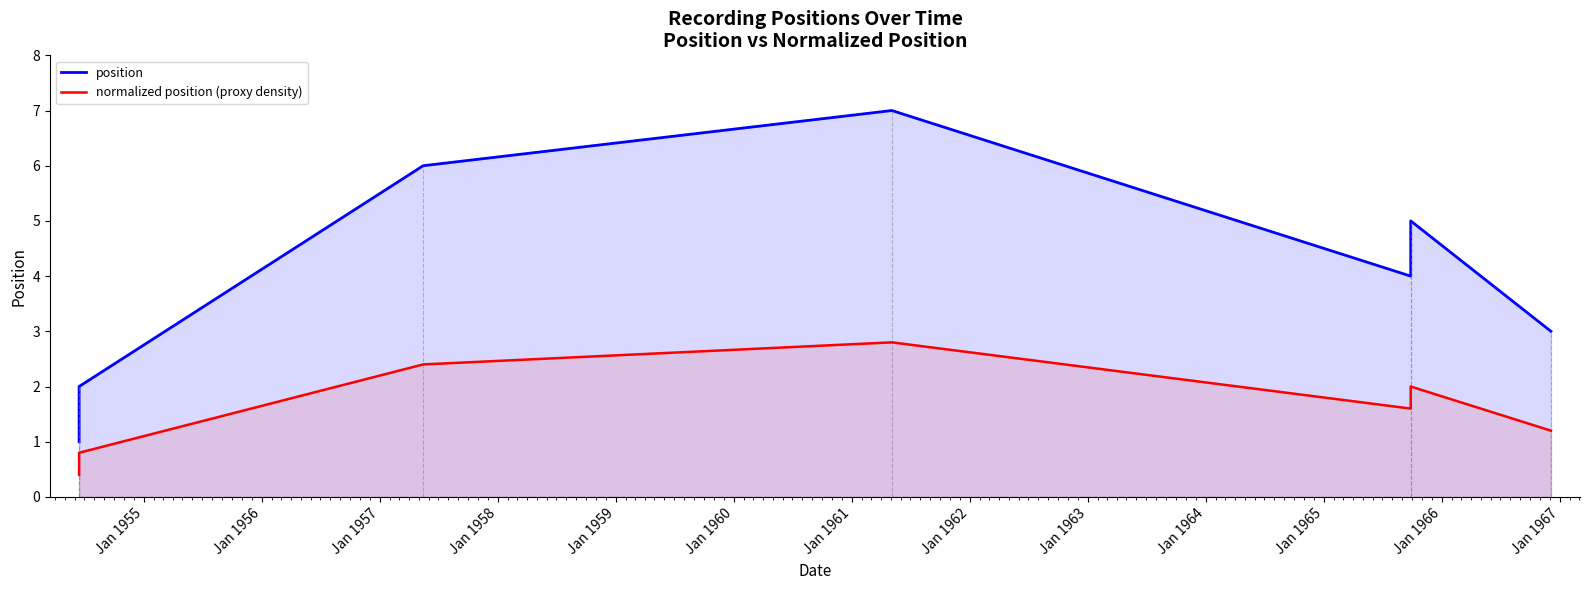

At how many categories does at least one series exceed 6?

1